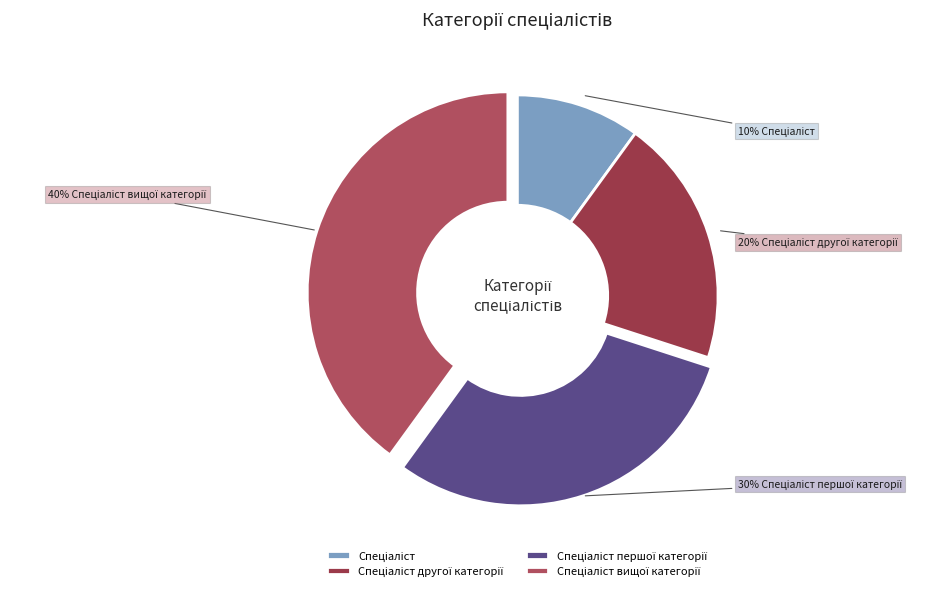

What percentage is the Спеціаліст вищої категорії slice, to the nearest percent?

40%